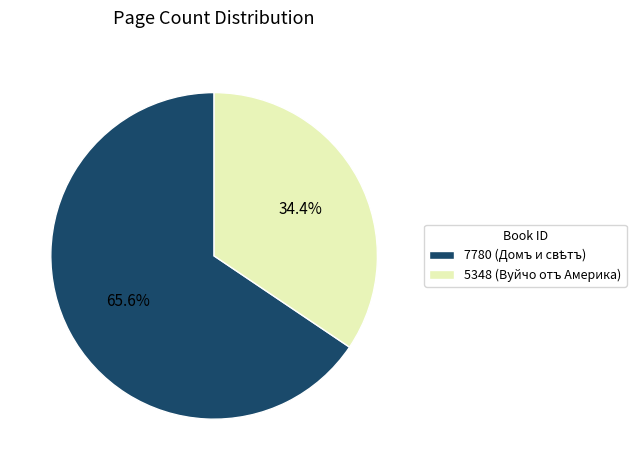

To the nearest percent, what portion does 7780 represent?

66%